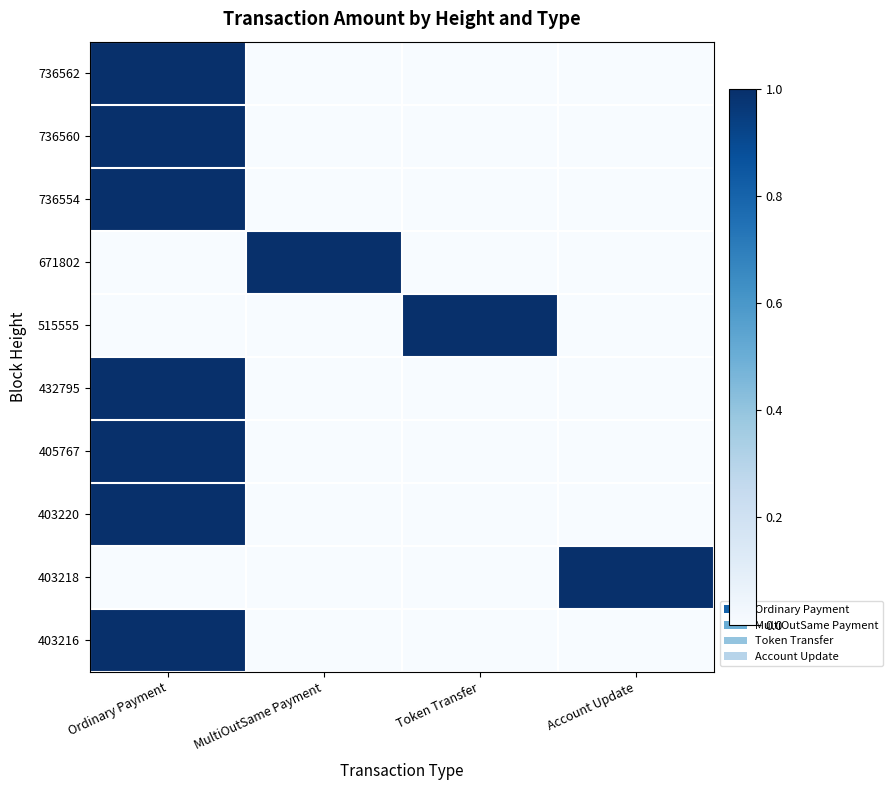

Reading left to right, what are all the values shown in this chart?

736562: Ordinary Payment=1	MultiOutSame Payment=0	Token Transfer=0	Account Update=0
736560: Ordinary Payment=1	MultiOutSame Payment=0	Token Transfer=0	Account Update=0
736554: Ordinary Payment=1	MultiOutSame Payment=0	Token Transfer=0	Account Update=0
671802: Ordinary Payment=0	MultiOutSame Payment=1	Token Transfer=0	Account Update=0
515555: Ordinary Payment=0	MultiOutSame Payment=0	Token Transfer=1	Account Update=0
432795: Ordinary Payment=1	MultiOutSame Payment=0	Token Transfer=0	Account Update=0
405767: Ordinary Payment=1	MultiOutSame Payment=0	Token Transfer=0	Account Update=0
403220: Ordinary Payment=1	MultiOutSame Payment=0	Token Transfer=0	Account Update=0
403218: Ordinary Payment=0	MultiOutSame Payment=0	Token Transfer=0	Account Update=1
403216: Ordinary Payment=1	MultiOutSame Payment=0	Token Transfer=0	Account Update=0